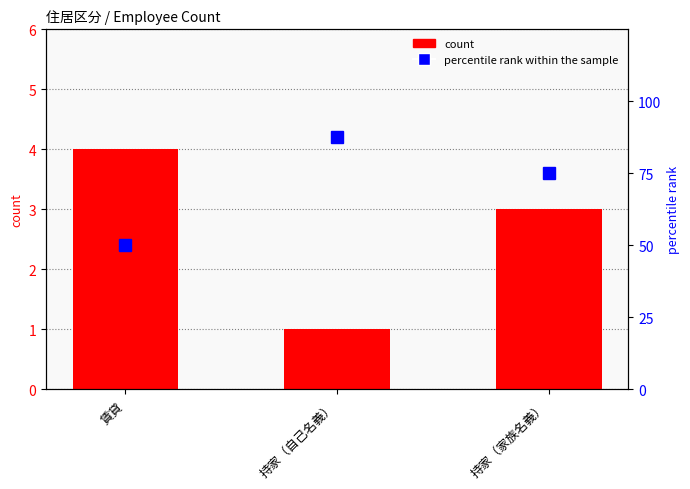

Which series has the largest total across all categories?

percentile rank within the sample